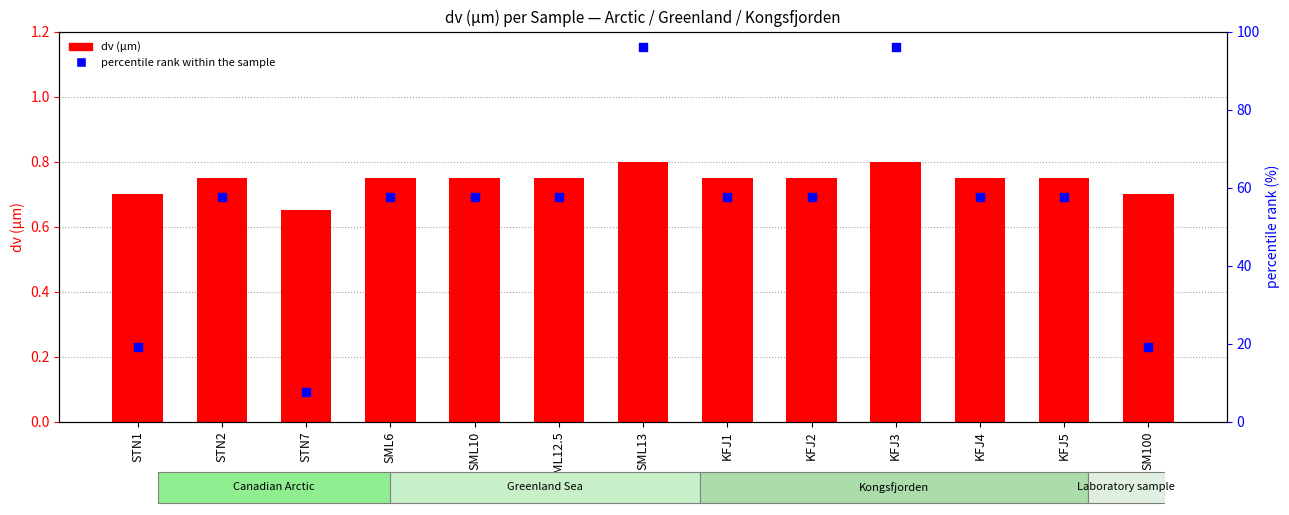

At how many categories does at least one series exceed 55?

10